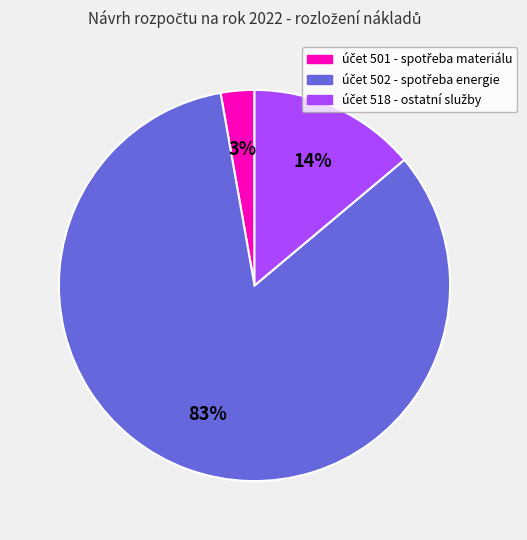

Count the number of slices in the pie.

3